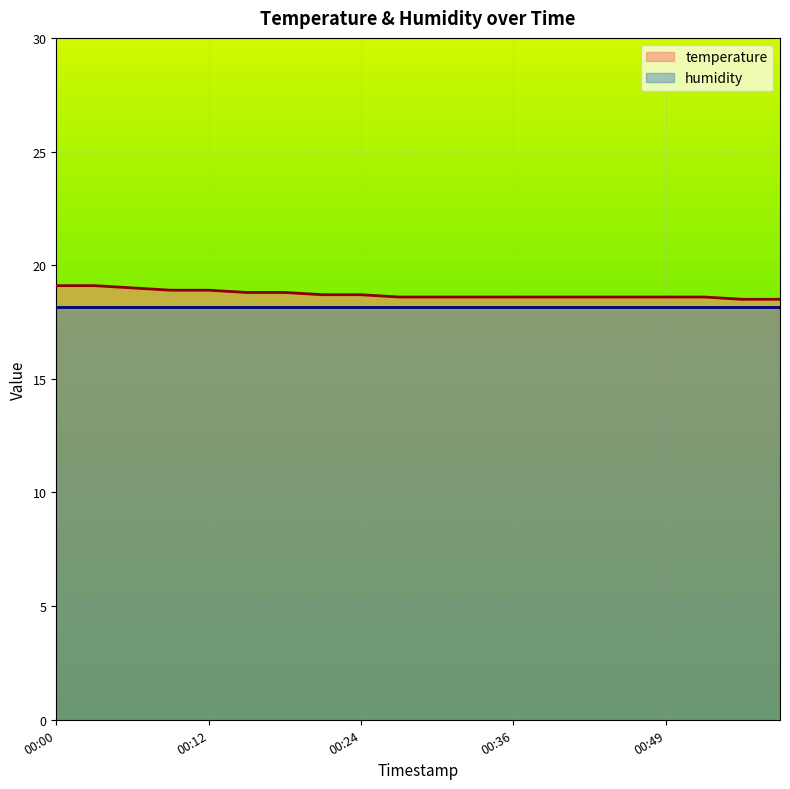

Reading left to right, extract all data points from this chart.

19.1	19.1	19.0	18.9	18.9	18.8	18.8	18.7	18.7	18.6	18.6	18.6	18.6	18.6	18.6	18.6	18.6	18.6	18.5	18.5